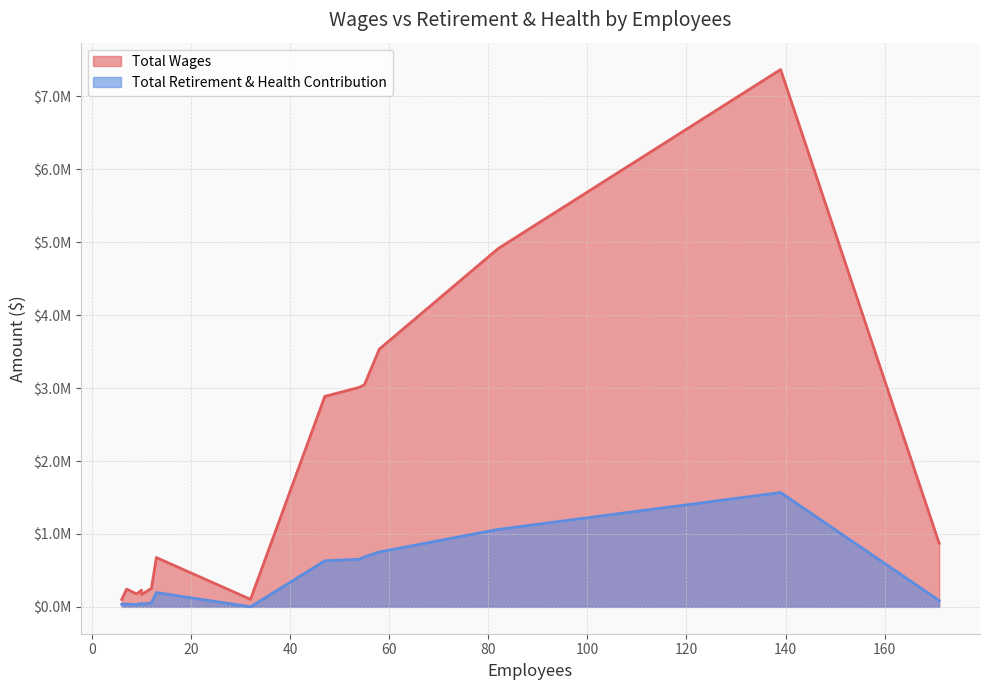

True or false: Total Wages has more than 1 points higher than both neighbors.

False